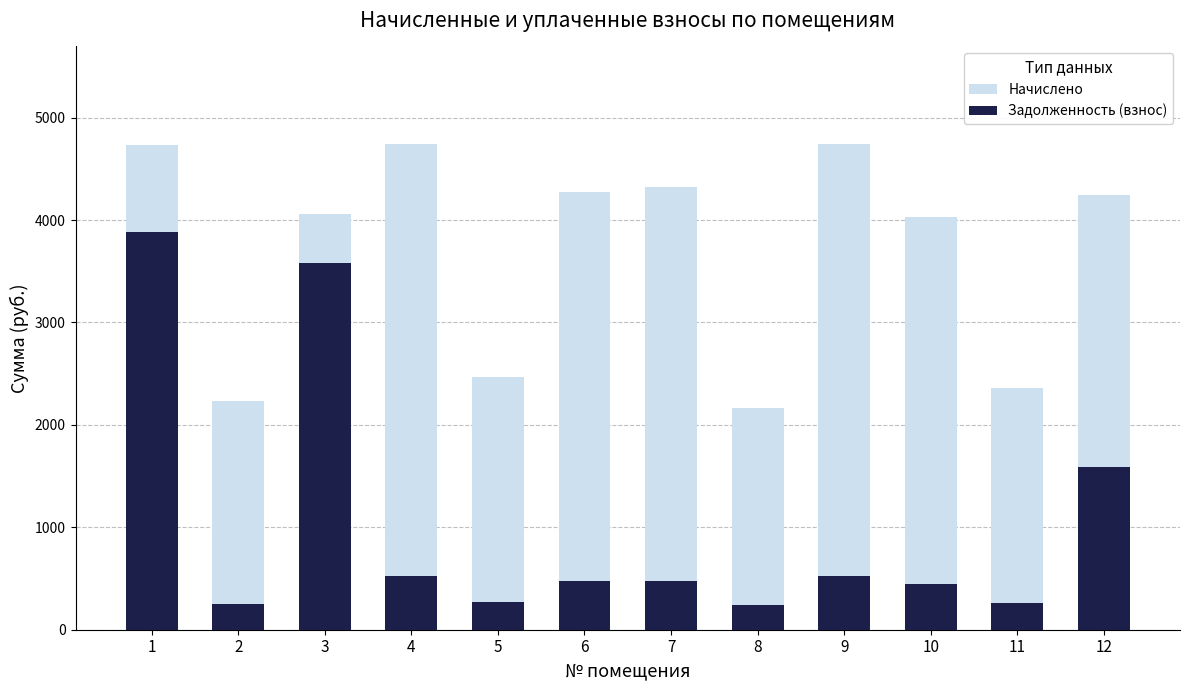

Rank the series by their average value, from highest to lowest.

Начислено, Задолженность (взнос)